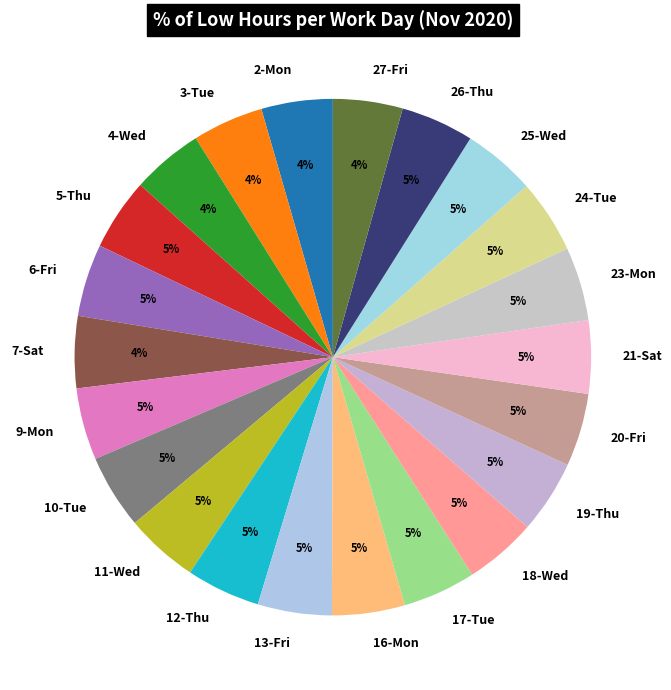

Combined, do 20-Fri and 4-Wed account for over 50%?

No